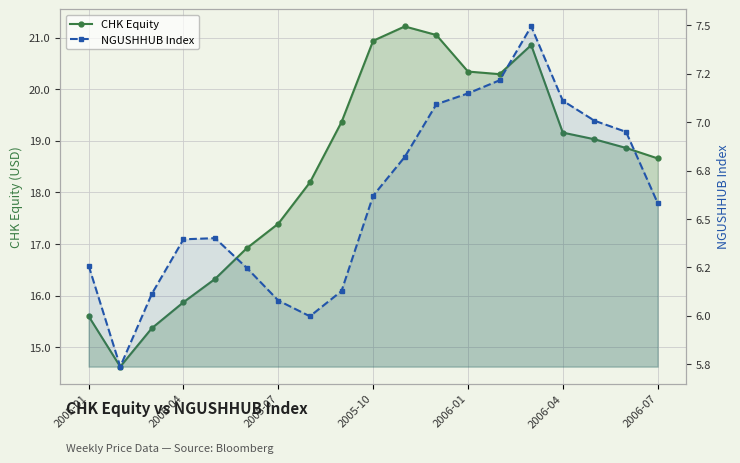

Between 2006-01 and 2006-07, which series saw the biggest shift?

CHK Equity